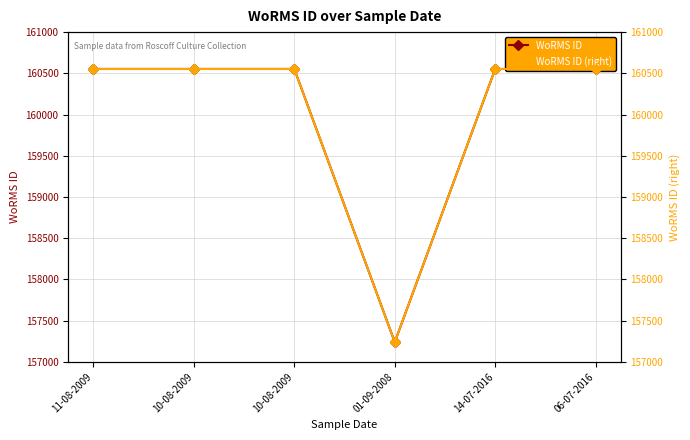

What is the label of the 5th point from the left?

14-07-2016